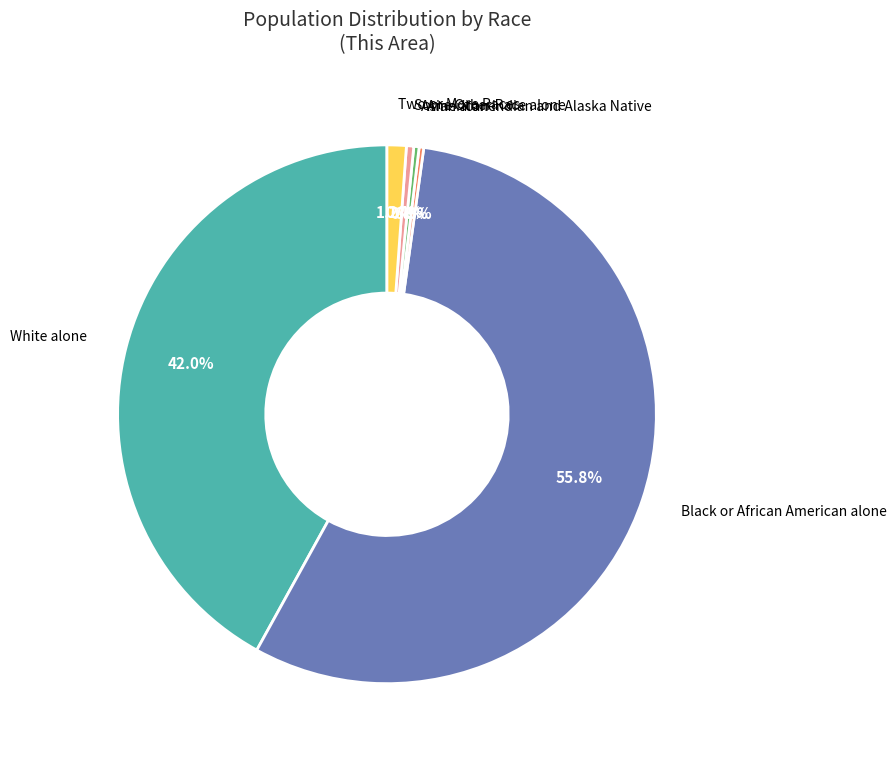

What is the largest slice in the pie chart?

Black or African American alone